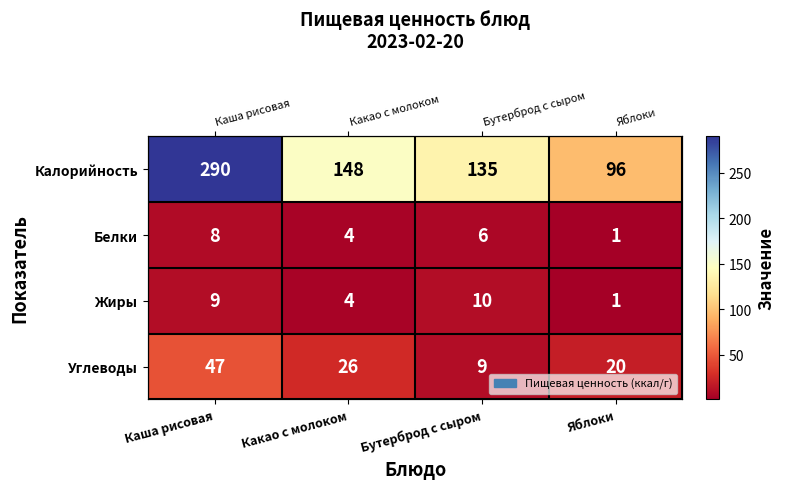

Which series has the widest spread of values?

Калорийность